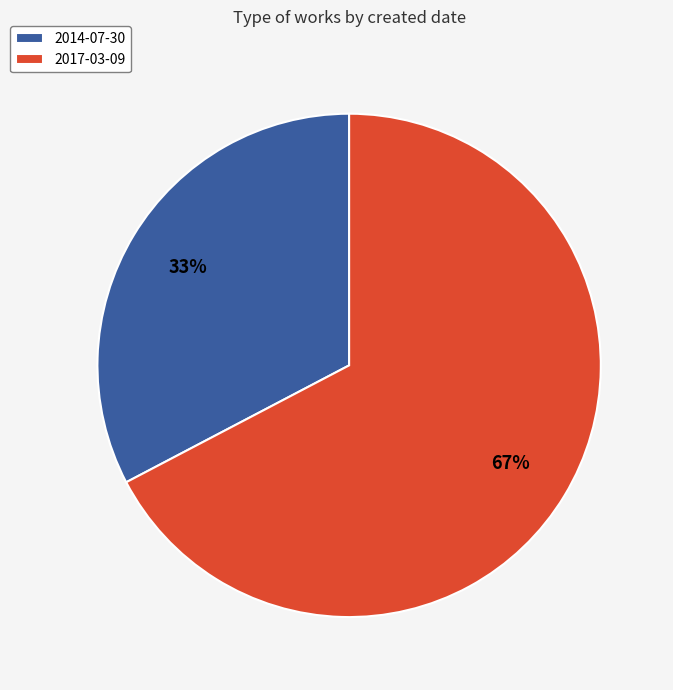

True or false: 2014-07-30 accounts for 33% of the total.

True